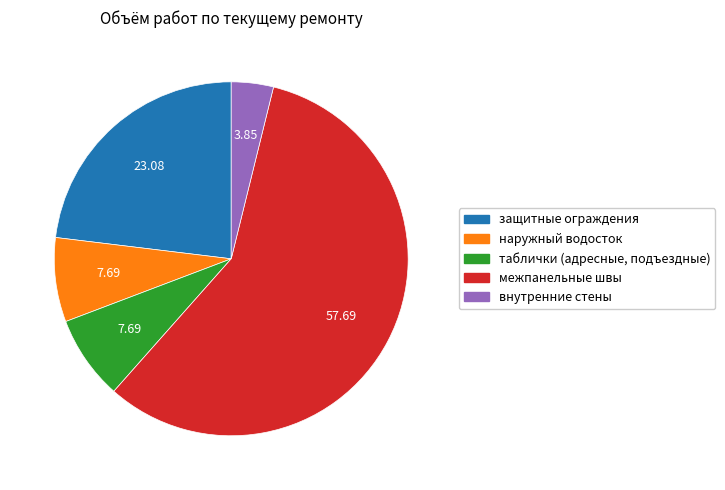

Is there a majority slice in this chart?

Yes